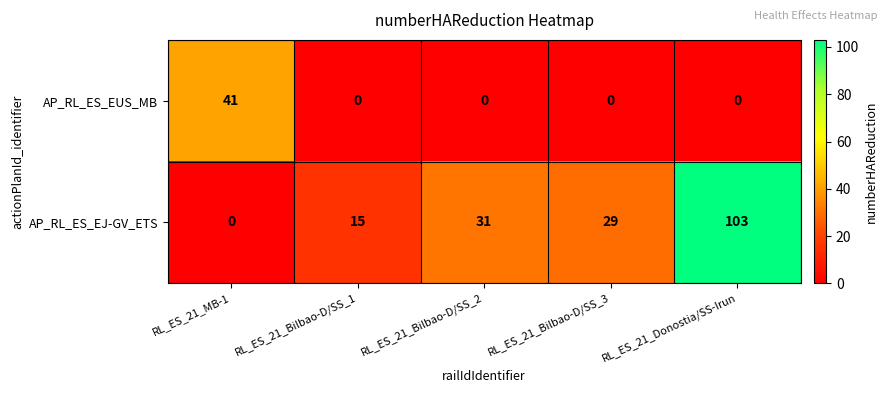

At RL_ES_21_MB-1, list the series in order from smallest to largest.

AP_RL_ES_EJ-GV_ETS, AP_RL_ES_EUS_MB